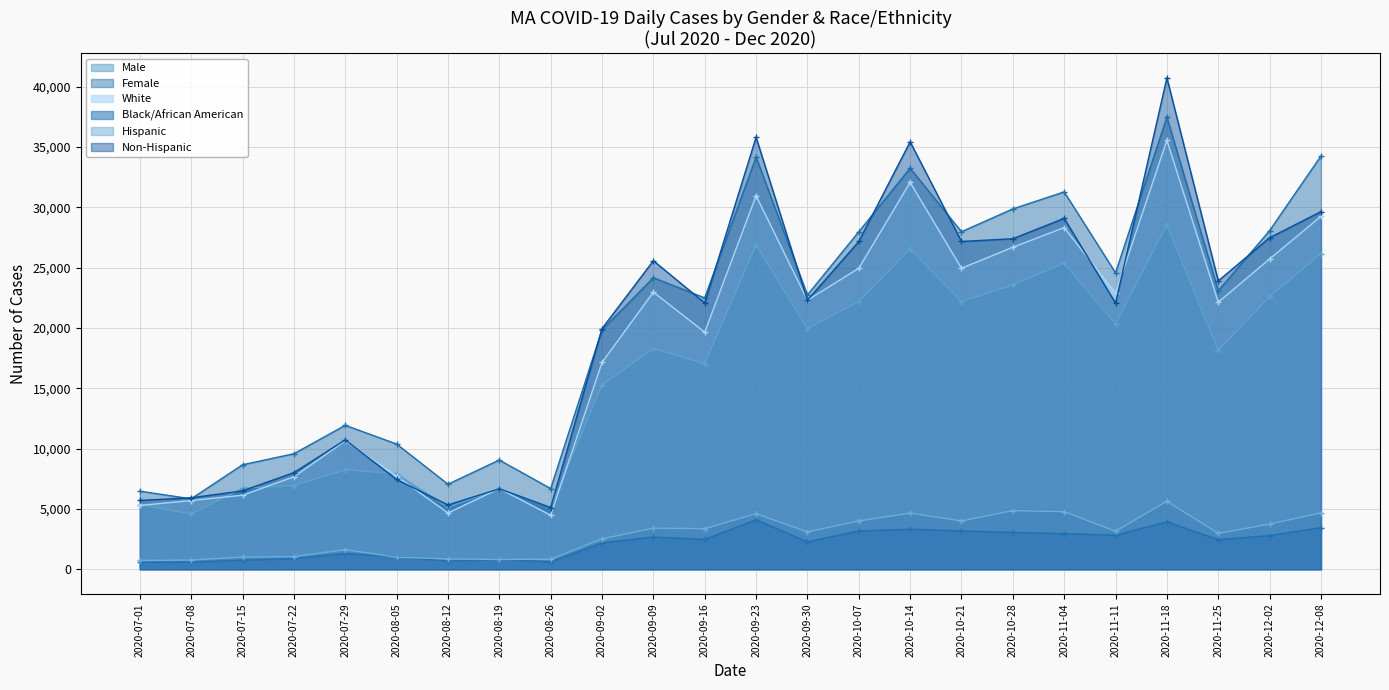

What position from the right is 2020-12-02?

2